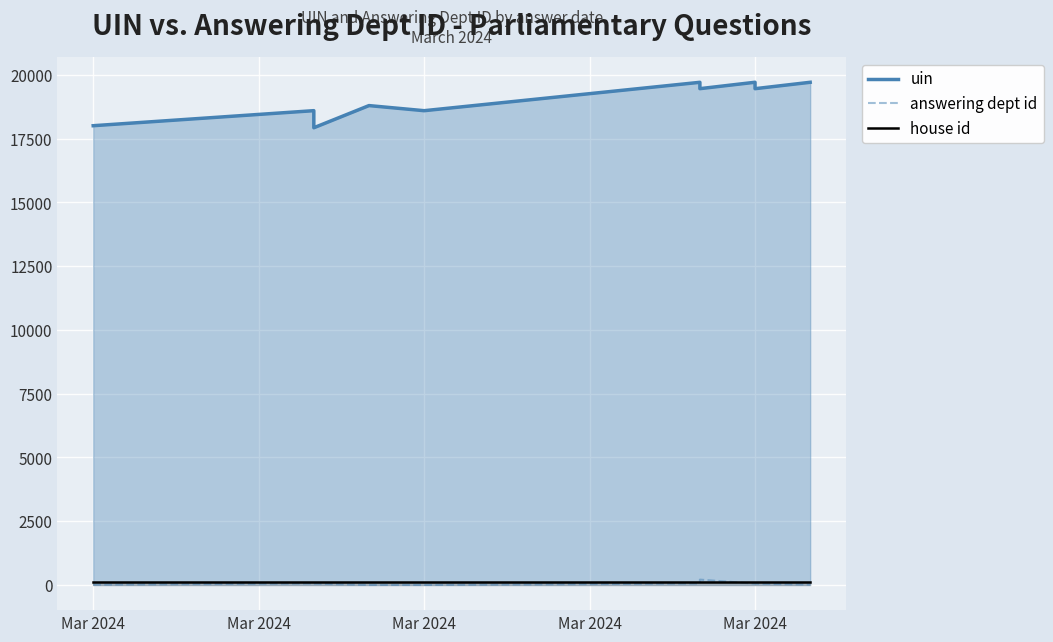

True or false: uin has a value of 13287 at 6.

False